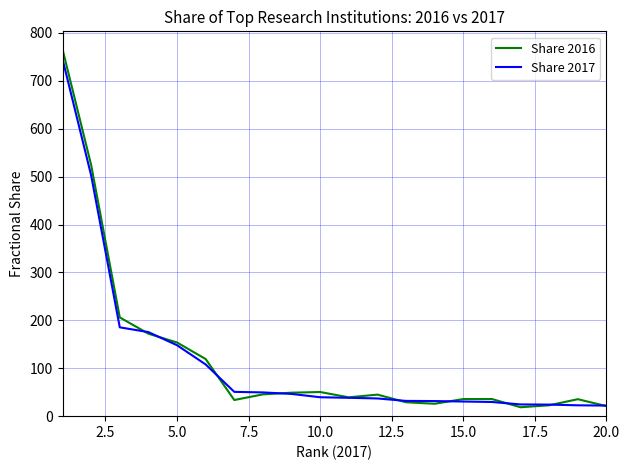

Which series has the largest range (max minus min)?

Share 2016